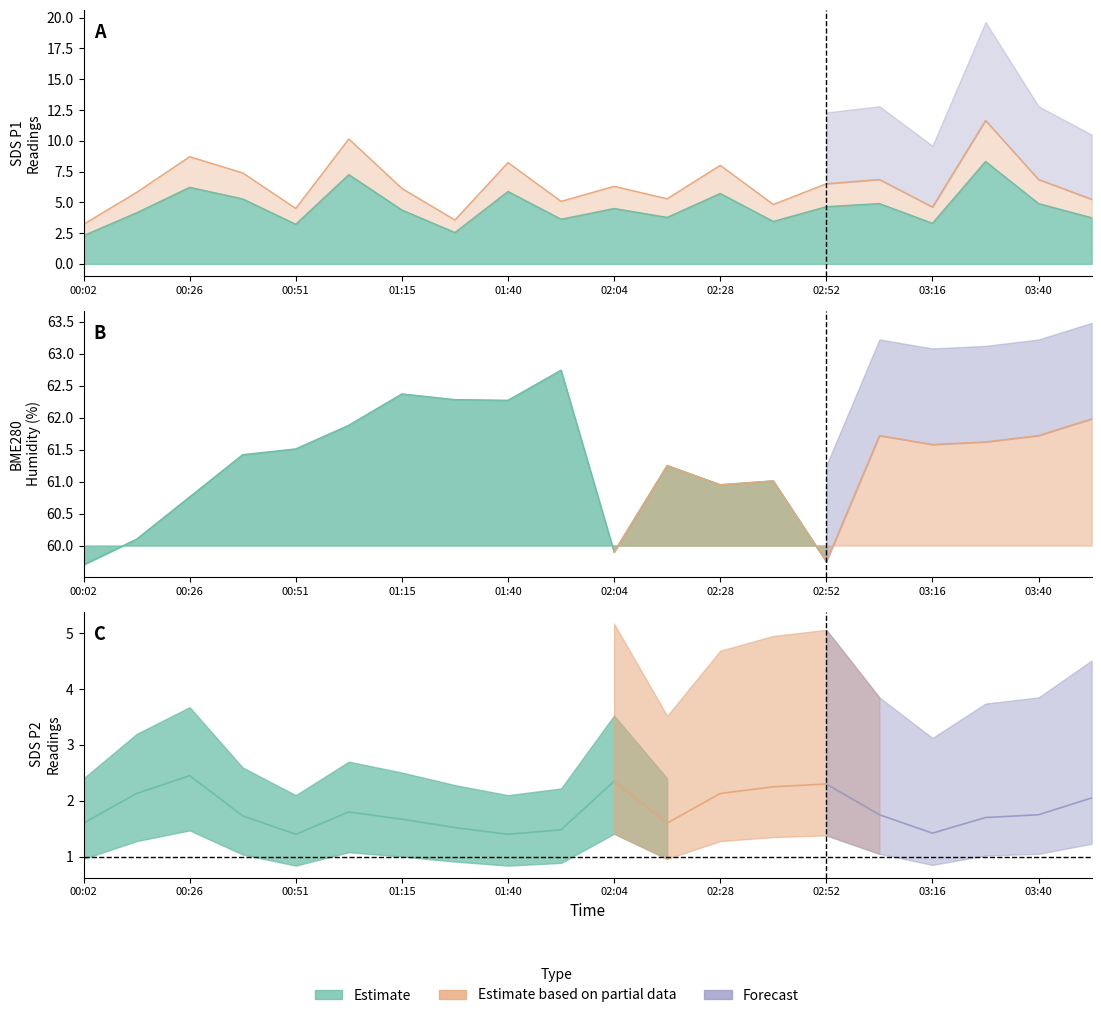

Which series has the largest total across all categories?

BME280_humidity